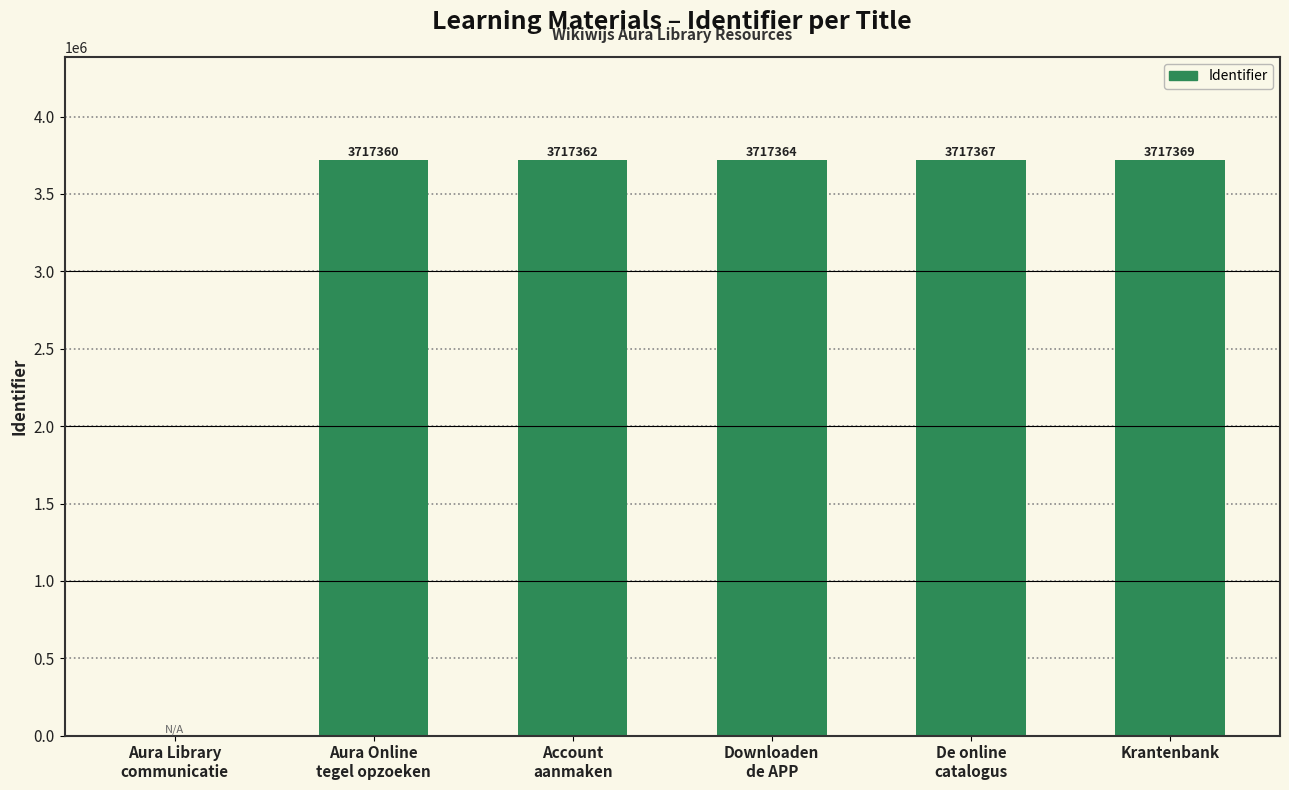

Are the bars horizontal?

No